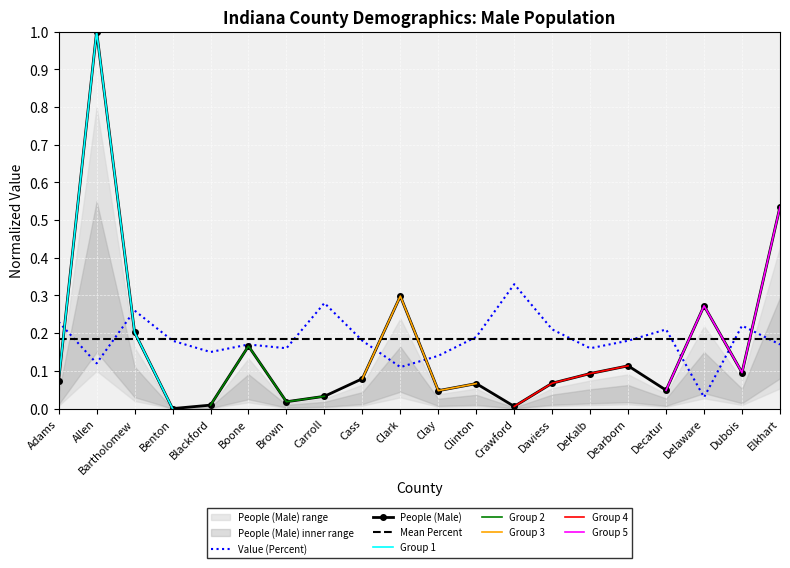

Reading left to right, transcribe all the data shown in this chart.

People (Male): 0.1	1.0	0.2	0.0	0.0	0.2	0.0	0.0	0.1	0.3	0.0	0.1	0.0	0.1	0.1	0.1	0.0	0.3	0.1	0.5
Value (Percent): 0.2	0.1	0.3	0.2	0.1	0.2	0.2	0.3	0.2	0.1	0.1	0.2	0.3	0.2	0.2	0.2	0.2	0.0	0.2	0.2